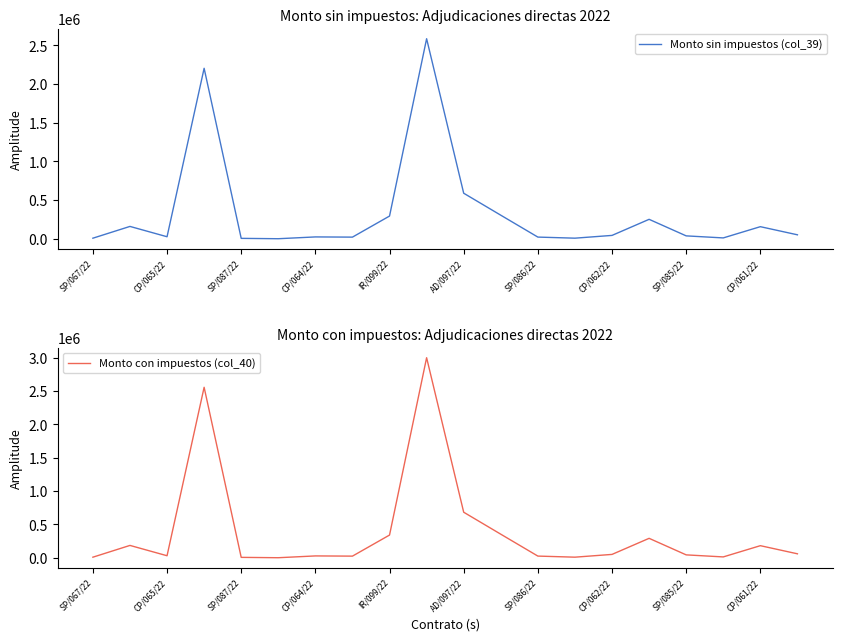

List the series in order of their overall mean, highest first.

Monto con impuestos (col_40), Monto sin impuestos (col_39)